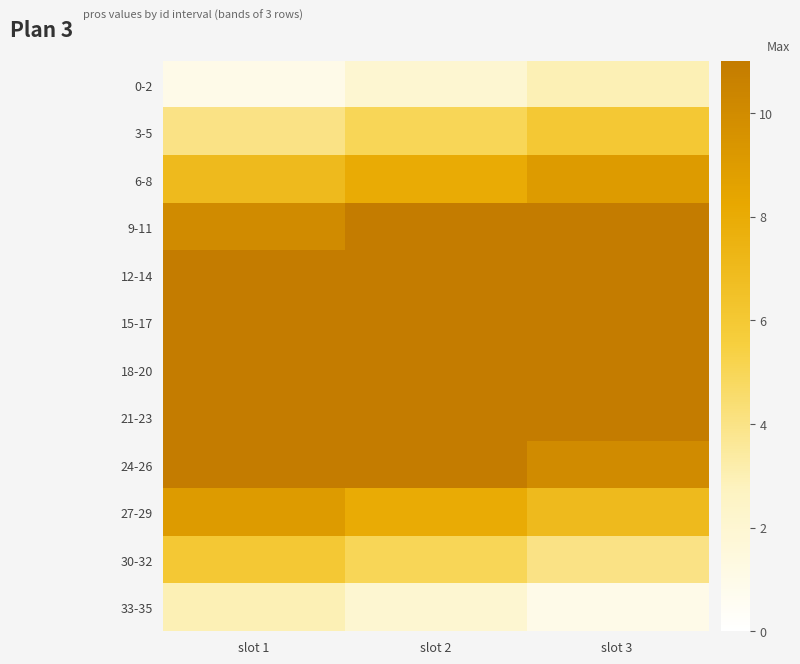

Which series has the largest total across all categories?

12-14